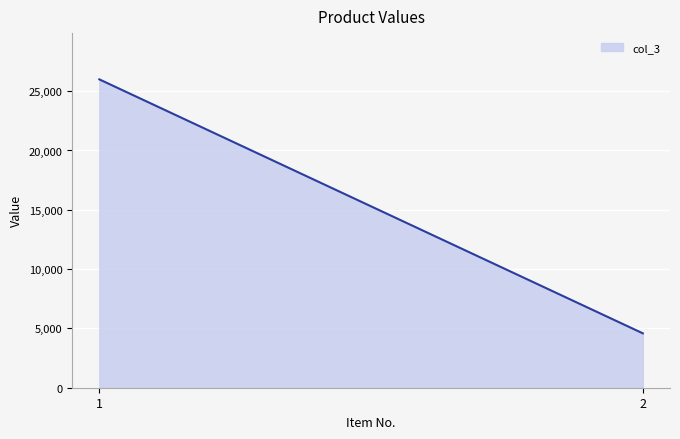

What is the change in value from 1 to 2?

-21411.8